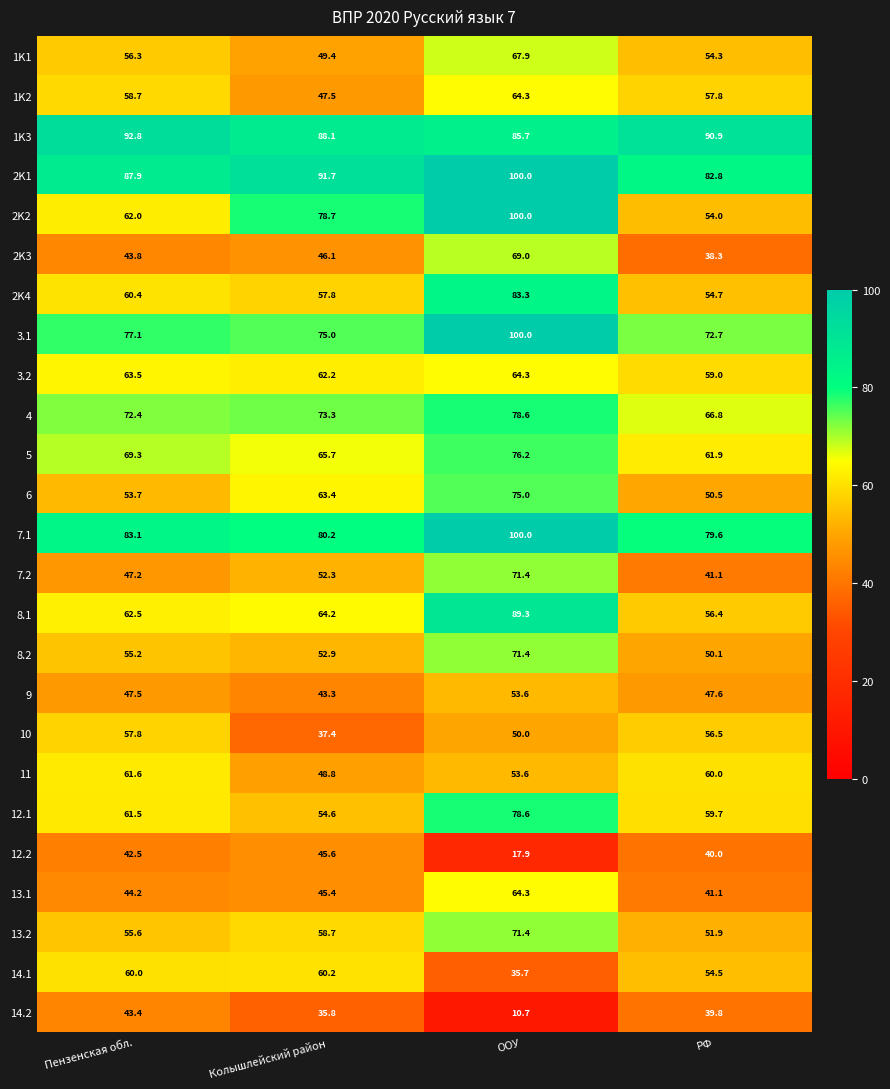

The value of 7.2 at ООУ is 95.0. True or false?

False